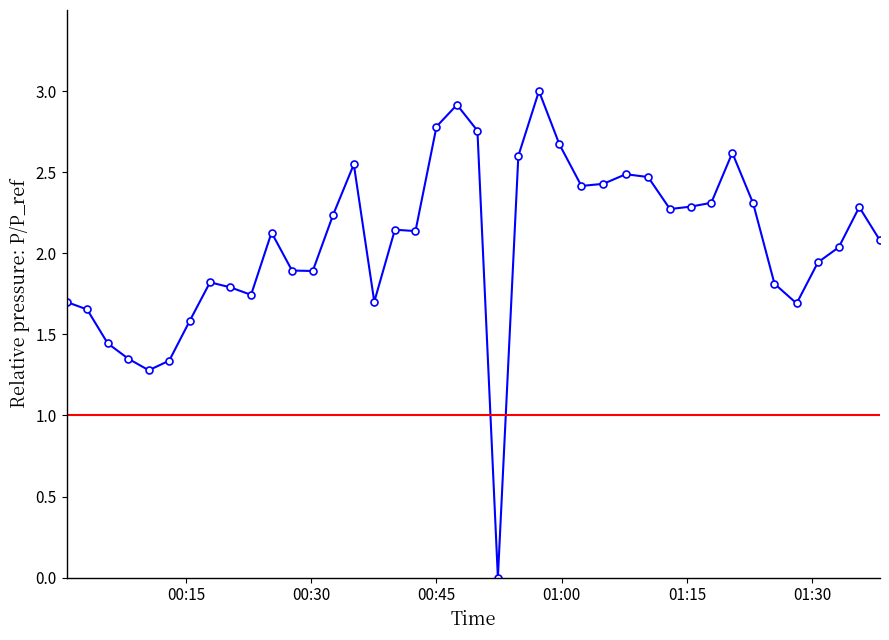

What is the highest value of the temperature series?

3.0